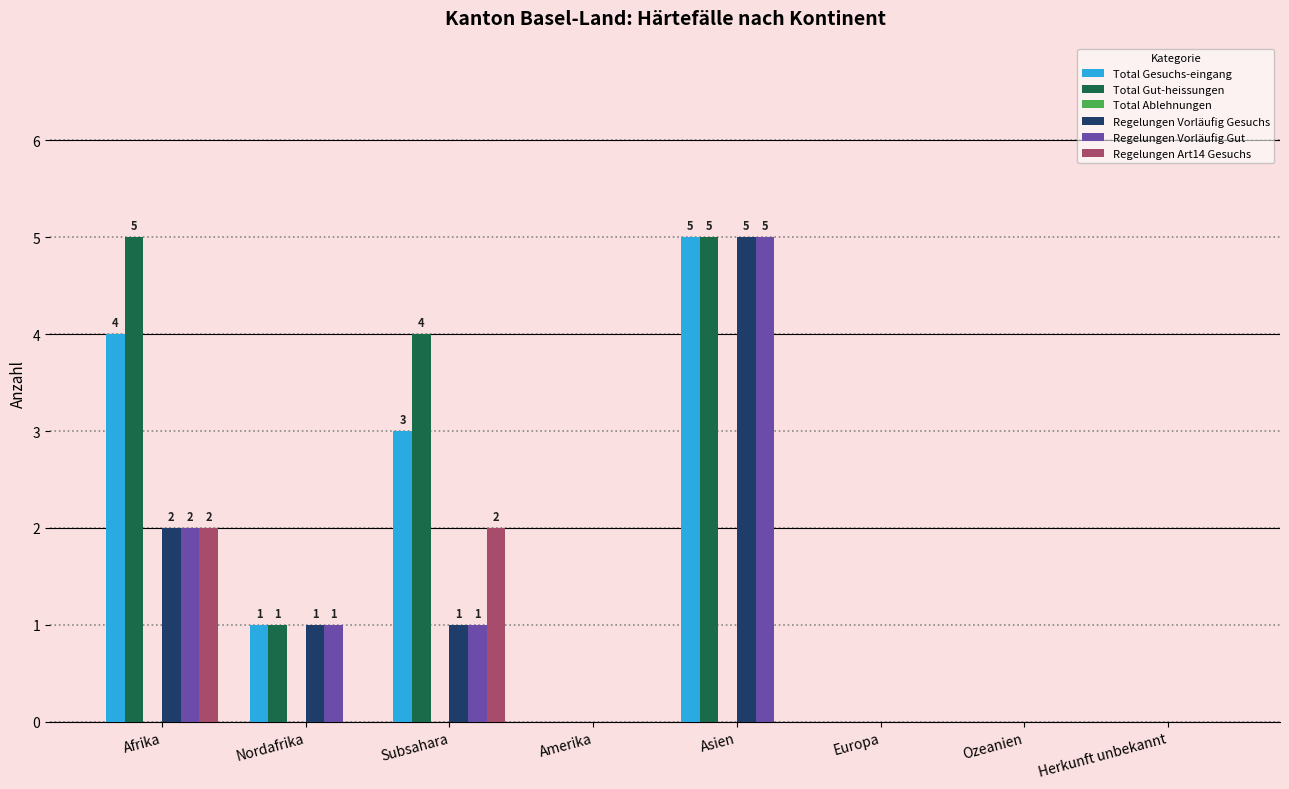

What is the total value across all series at Afrika?

15